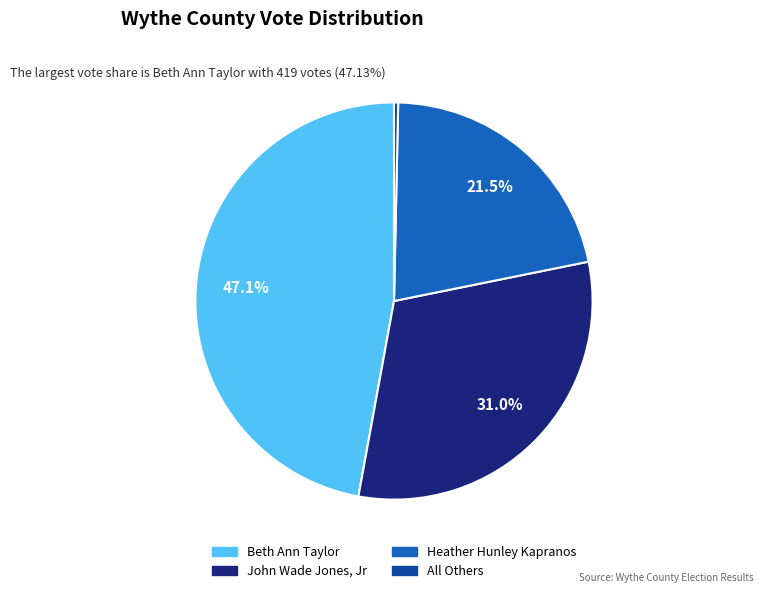

What is the ratio of the value at Heather Hunley Kapranos to the value at Beth Ann Taylor?

0.5